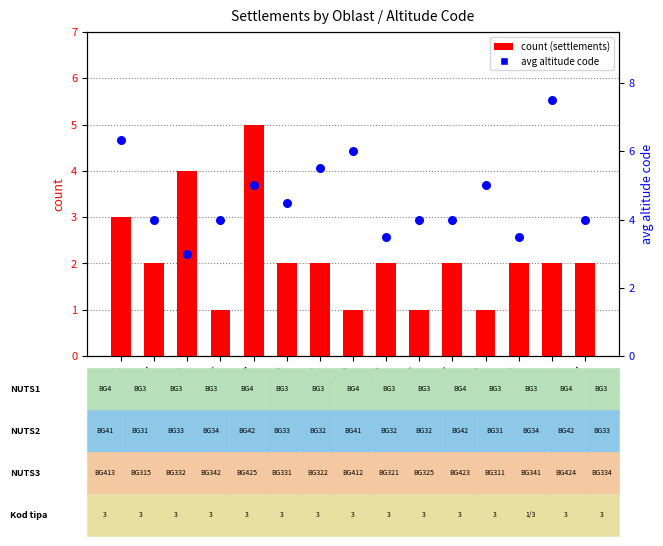

At how many categories does at least one series exceed 2?

15